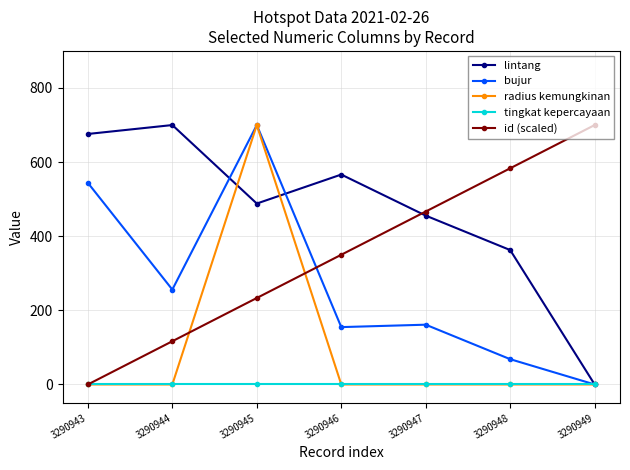

What are all the series names shown in the legend?

lintang, bujur, radius kemungkinan, tingkat kepercayaan, id (scaled)